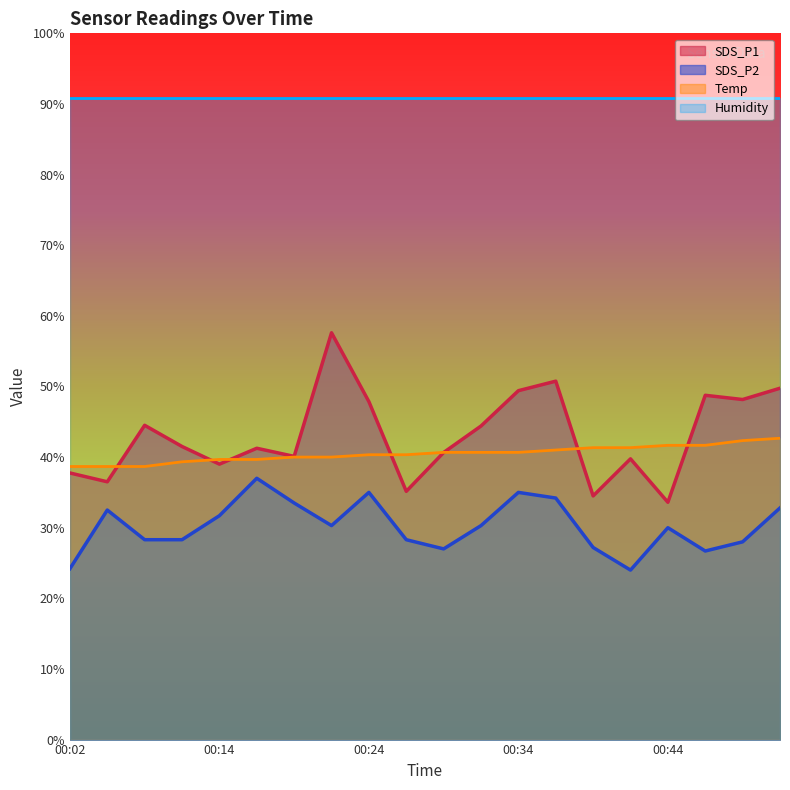

What is the total value across all series at 00:14?

201.2